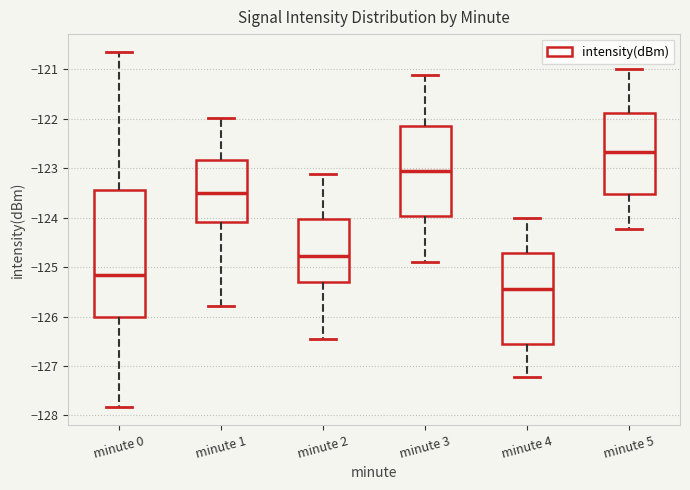

Reading left to right, read every box against the y-axis: the position of its median line, the range the box covers, and the ends of its whiskers. The values are not printed on the chart, so give them approximately, as read against the axis.

minute 0: median -125.2, box -126.0 to -123.4, whiskers -127.8 to -120.6
minute 1: median -123.5, box -124.1 to -122.8, whiskers -125.8 to -122.0
minute 2: median -124.8, box -125.3 to -124.0, whiskers -126.5 to -123.1
minute 3: median -123.1, box -124.0 to -122.1, whiskers -124.9 to -121.1
minute 4: median -125.4, box -126.6 to -124.7, whiskers -127.2 to -124.0
minute 5: median -122.7, box -123.5 to -121.9, whiskers -124.2 to -121.0